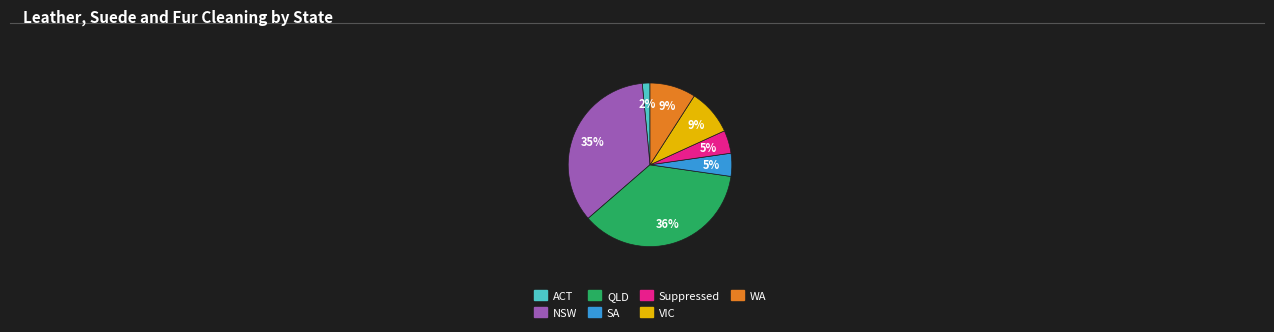

The NSW slice represents 23% of the pie. True or false?

False